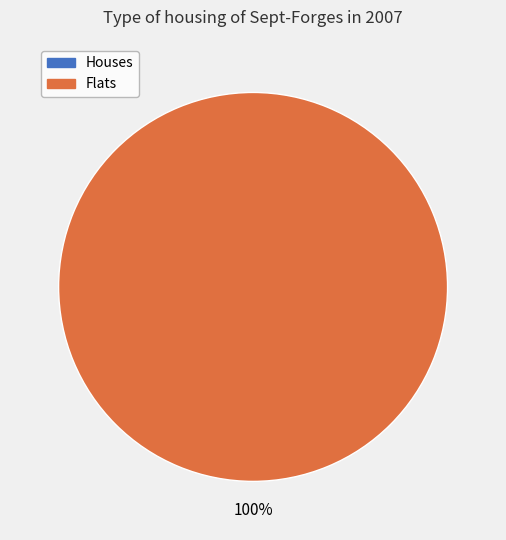

What is the majority slice?

2